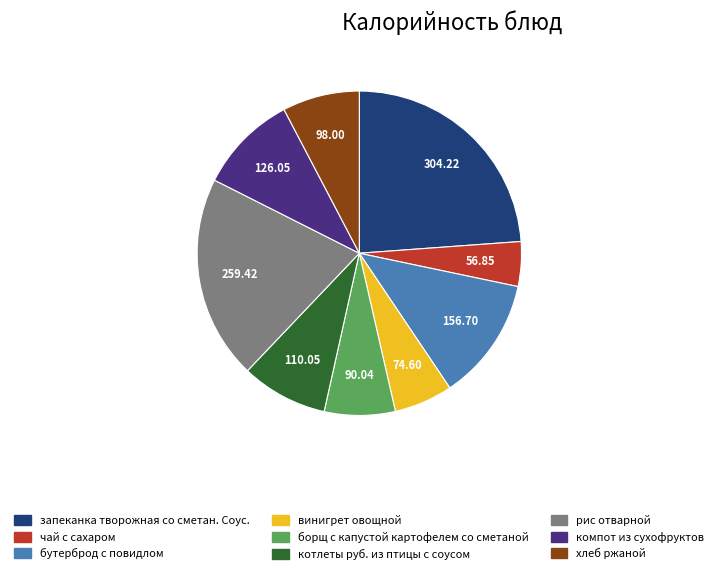

Which category has the smallest portion of the pie?

чай с сахаром